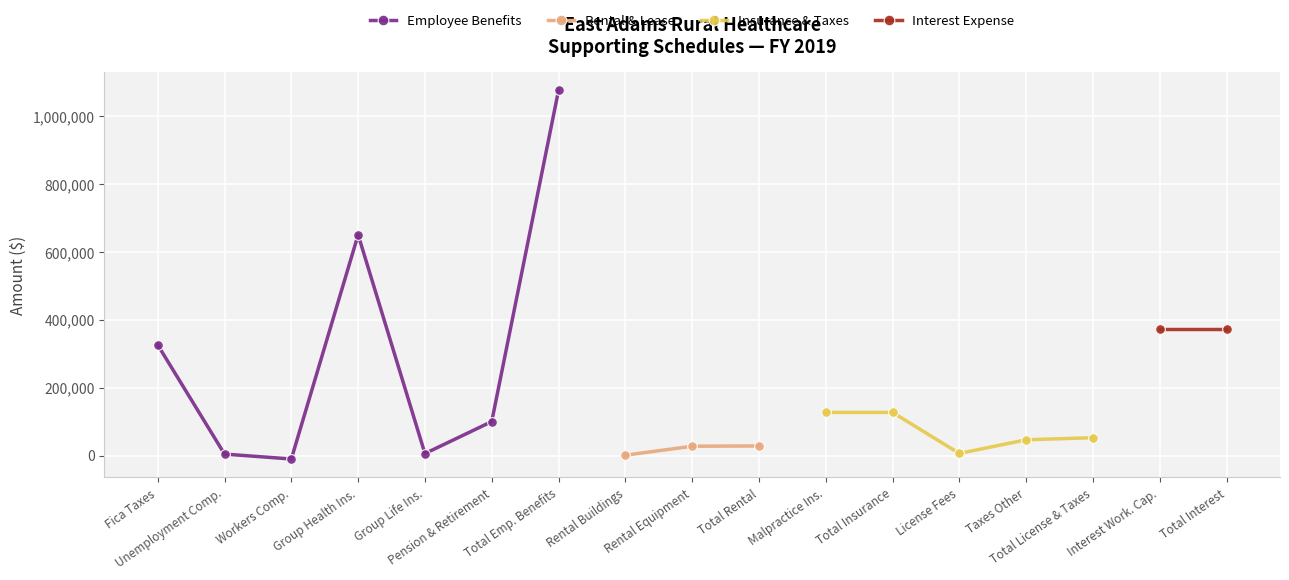

What is the label of the 6th point from the right?

Total Insurance